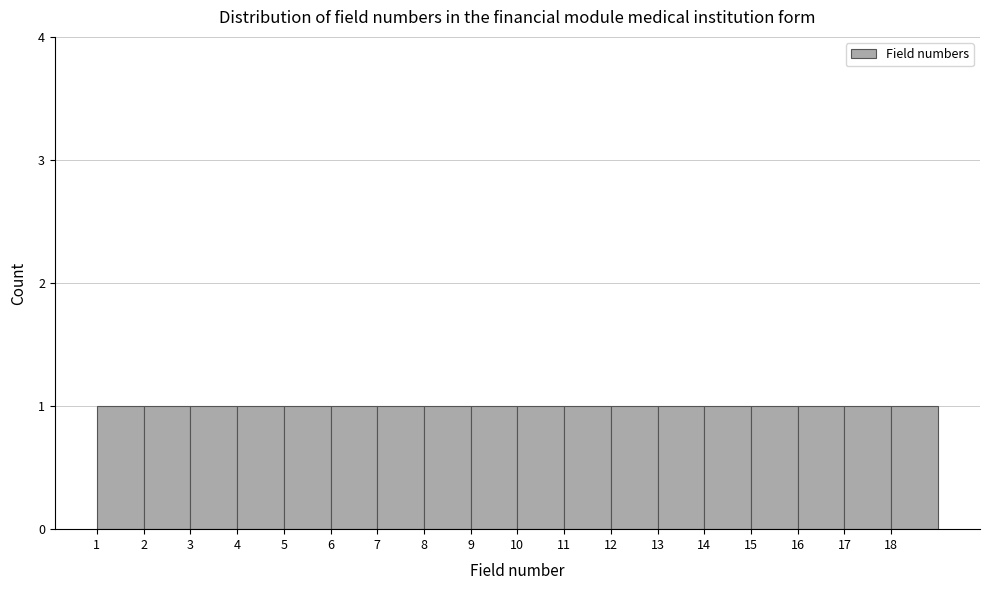

What is the height of the bar covering 8 to 9 on the x-axis? The values are not printed on the chart, so give them approximately, as read against the axis.

1